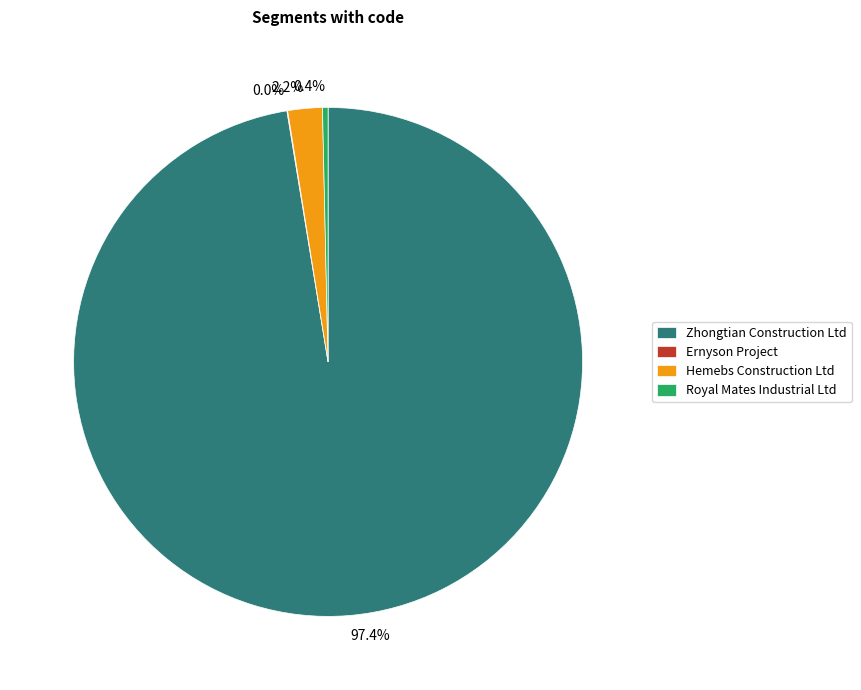

Which has a higher value, Hemebs Construction Ltd or Royal Mates Industrial Ltd?

Hemebs Construction Ltd